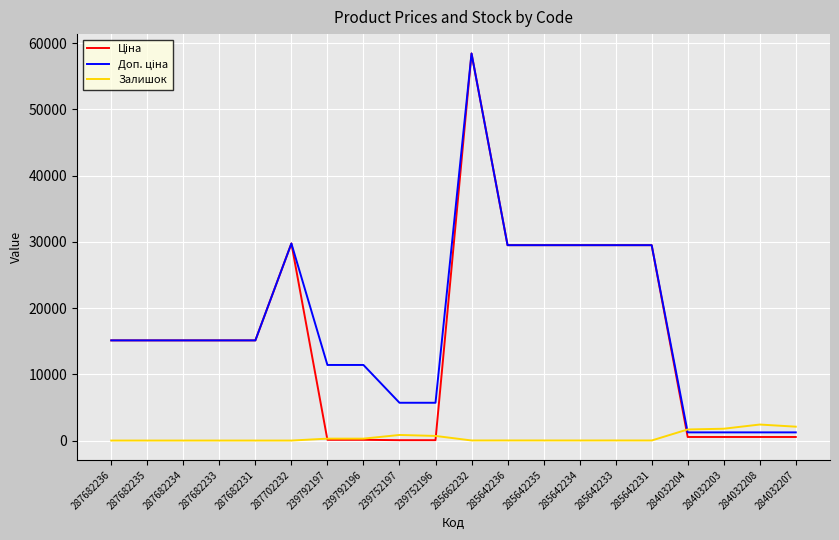

How many lines are shown in the chart?

3